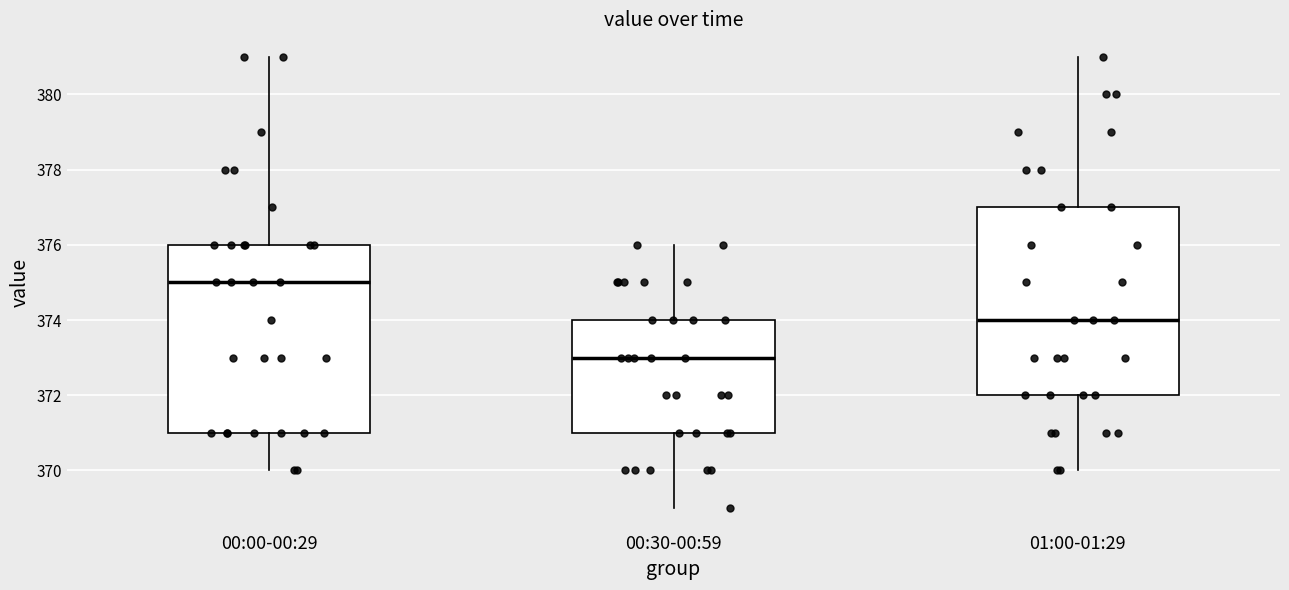

Where is the lower edge of the box for 00:30-00:59 on the y-axis? The values are not printed on the chart, so give them approximately, as read against the axis.

371